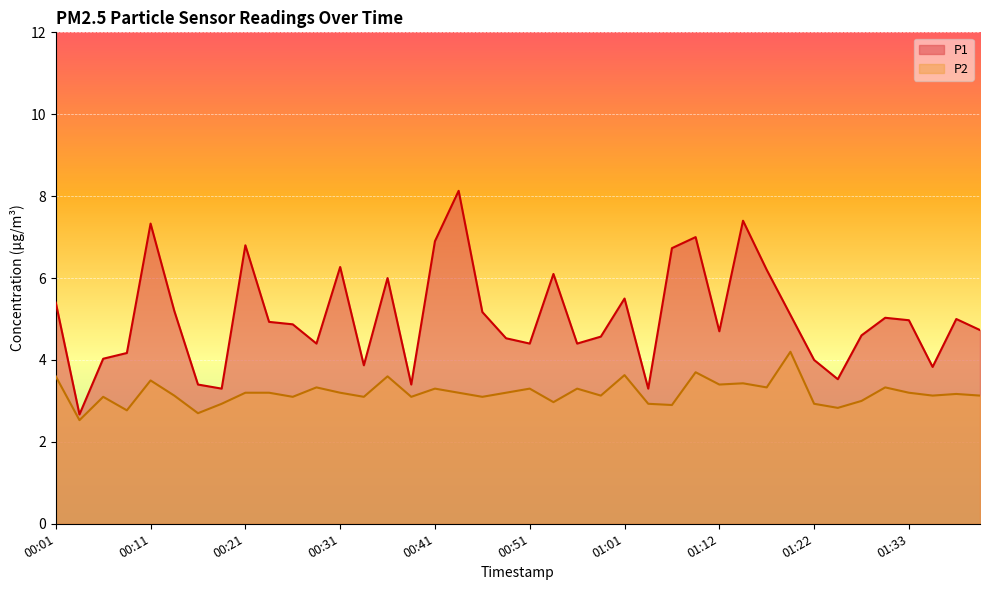

Which series has the widest spread of values?

P1